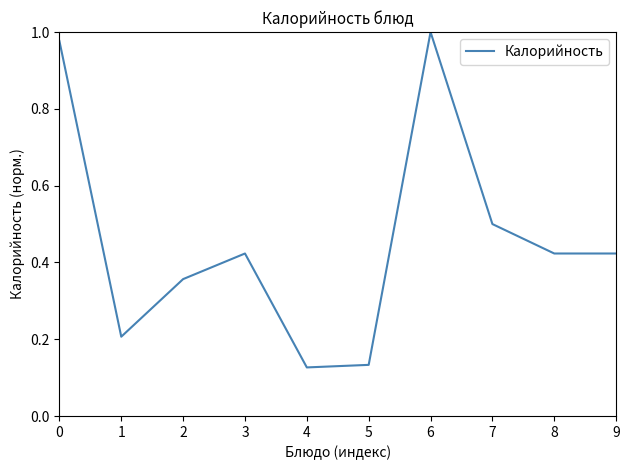

Does the chart display data point markers on the line(s)?

No